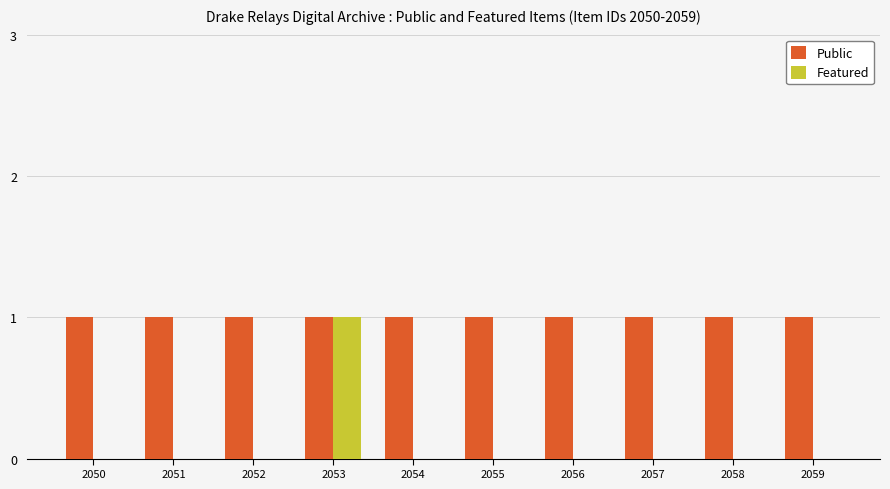

Is it true that Public equals 2 at 2053?

False